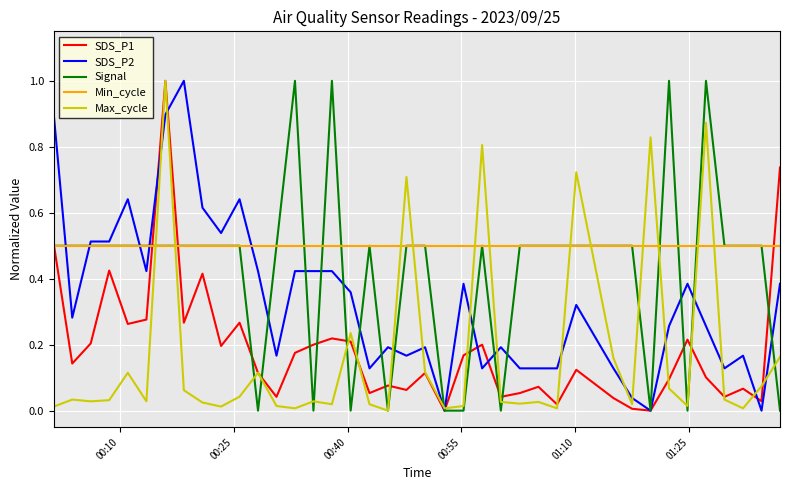

How many times do Max_cycle and Min_cycle cross each other?

12